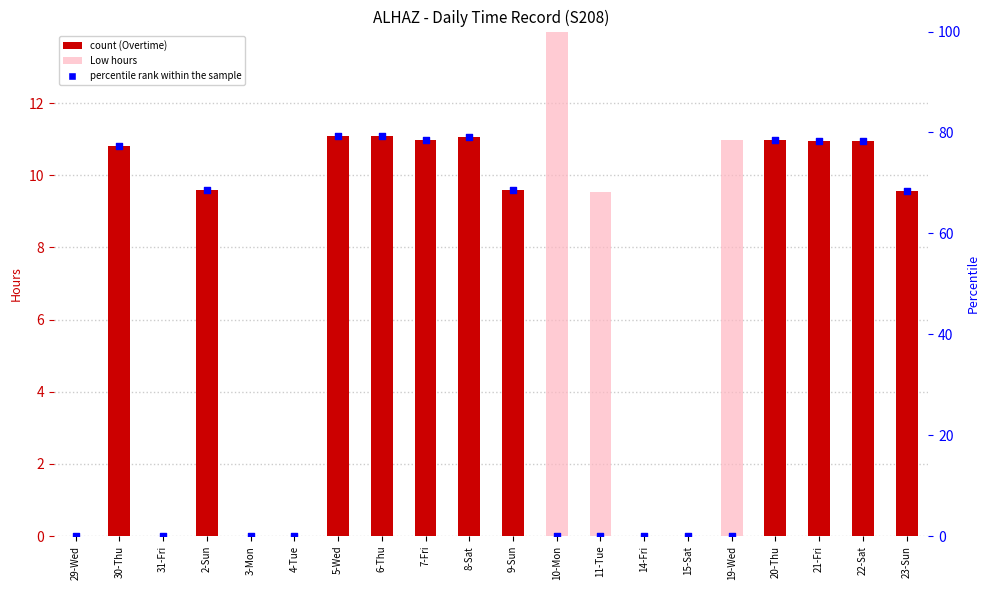

Which series has the widest spread of Y values?

percentile rank within the sample